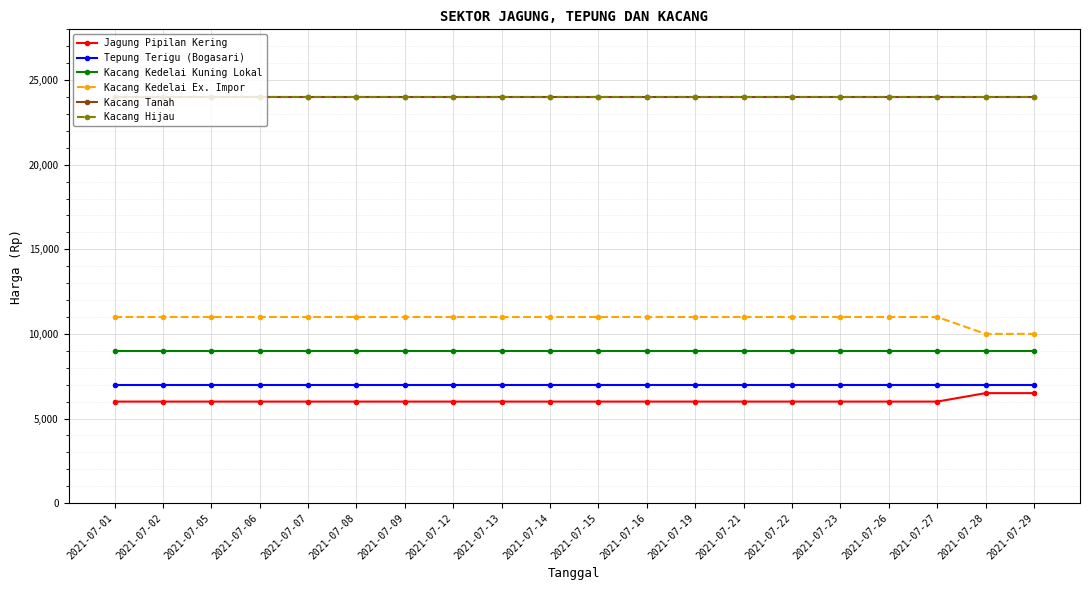

Does the chart have visible grid lines?

Yes